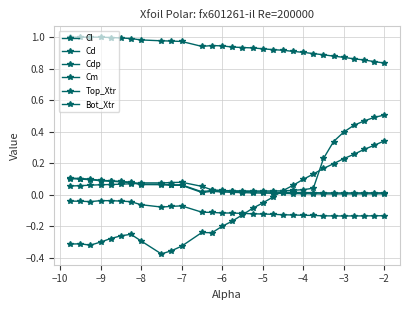

How many categories are shown in the chart?

30